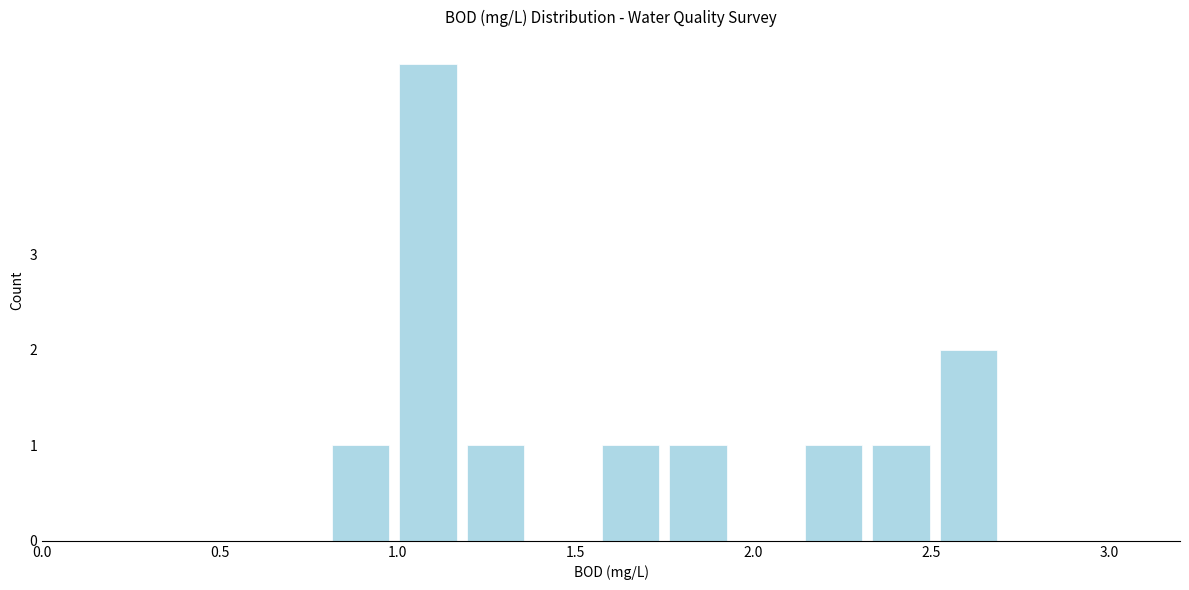

Around what value on the x-axis is the tallest bar? Give the approximate position of its centre, as read against the axis.

1.10